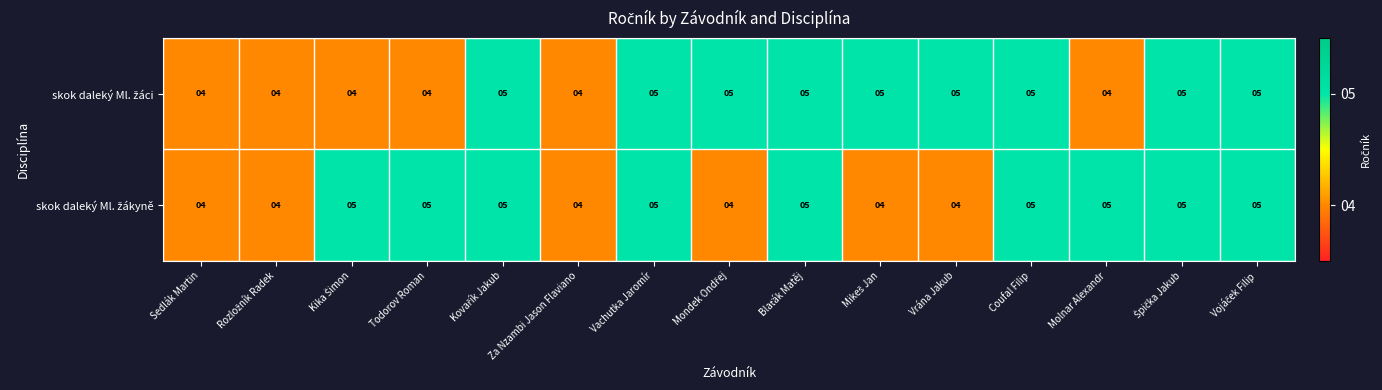

What is the total value across all series at Za Nzambi Jason Flaviano?

8